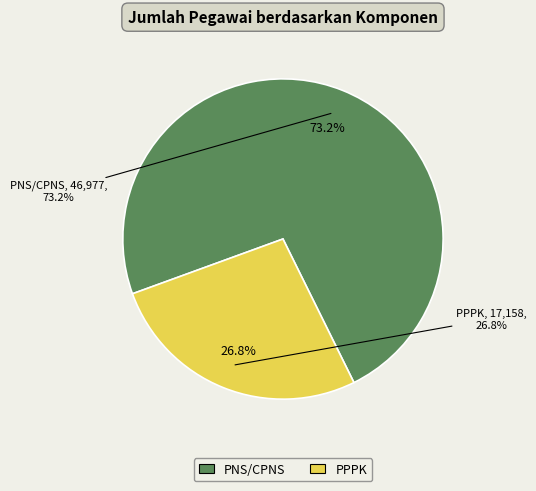

What is the change in value from PNS/CPNS to PPPK?

-29819